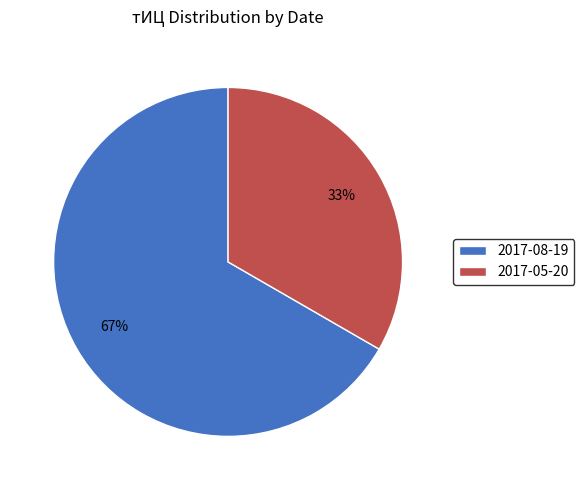

What is the ratio of the value at 2017-05-20 to the value at 2017-08-19?

0.5